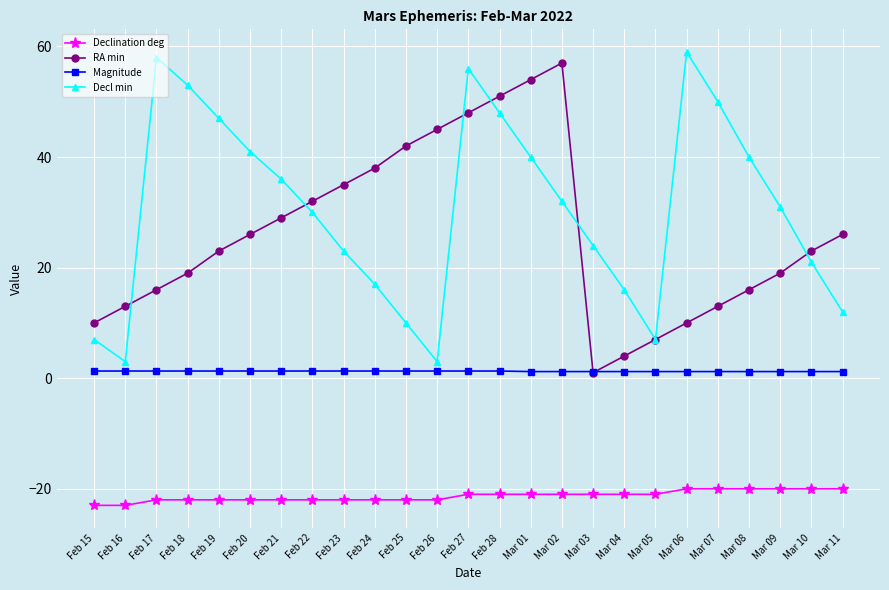

What is the minimum value for Decl min?

3.0